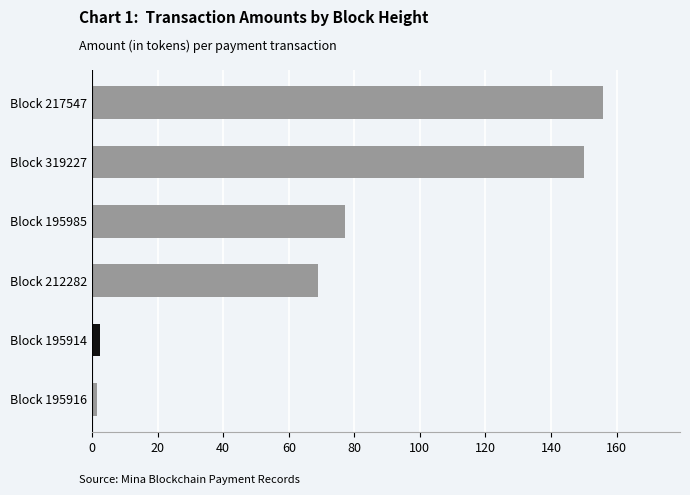

Approximately how many times larger is the value at Block 212282 compared to Block 195985?

0.9